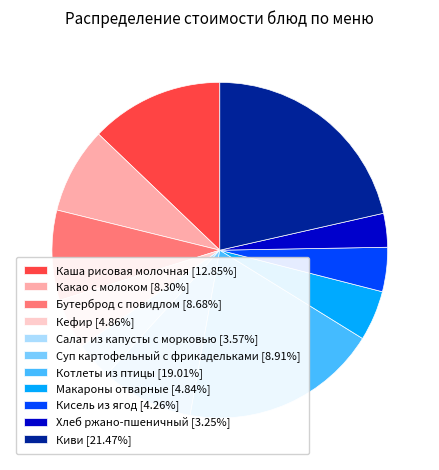

True or false: Салат из капусты с морковью accounts for 4% of the total.

True